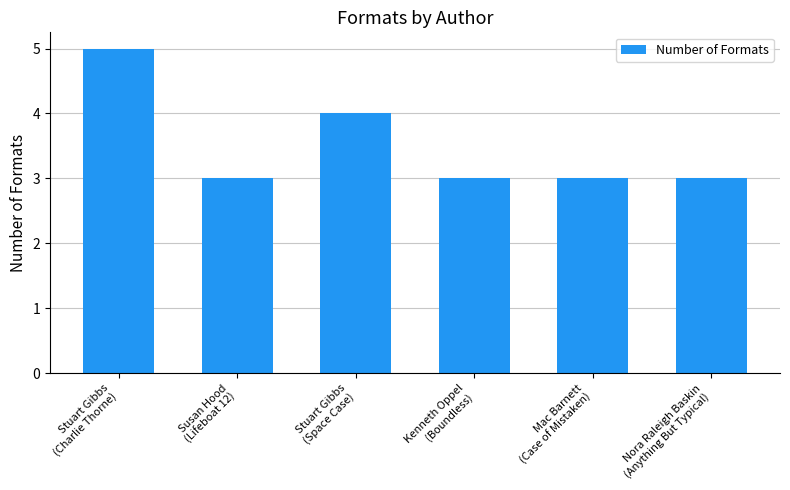

At which label is the value closest to 4?

Stuart Gibbs
(Space Case)